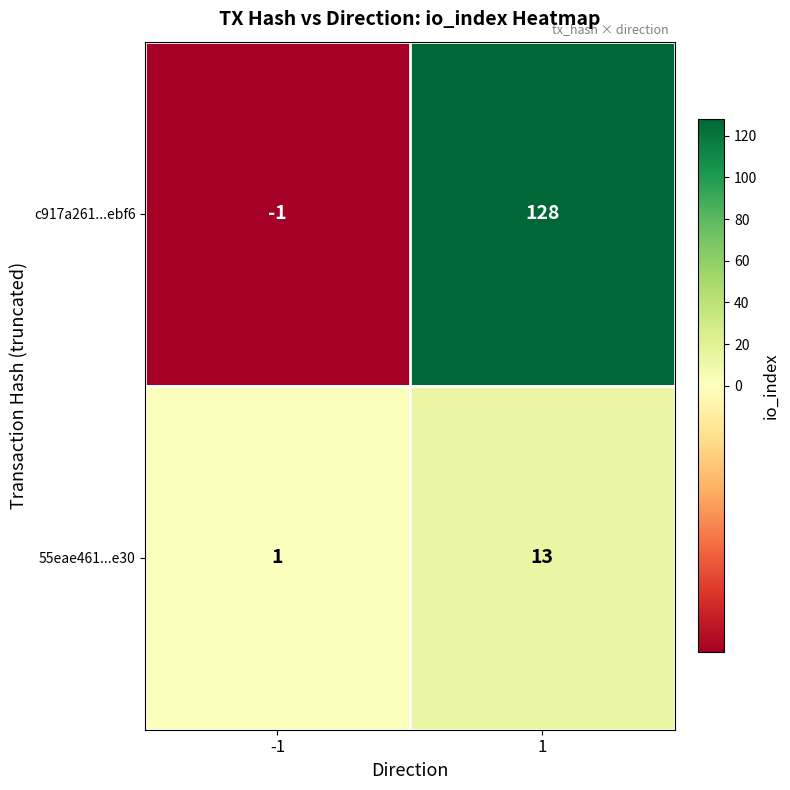

Reading left to right, transcribe all the data shown in this chart.

c917a261...ebf6: -1=-1	1=128
55eae461...e30: -1=1	1=13